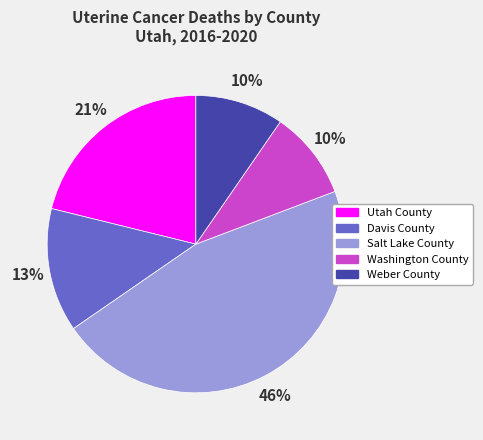

What is the largest slice in the pie chart?

Salt Lake County